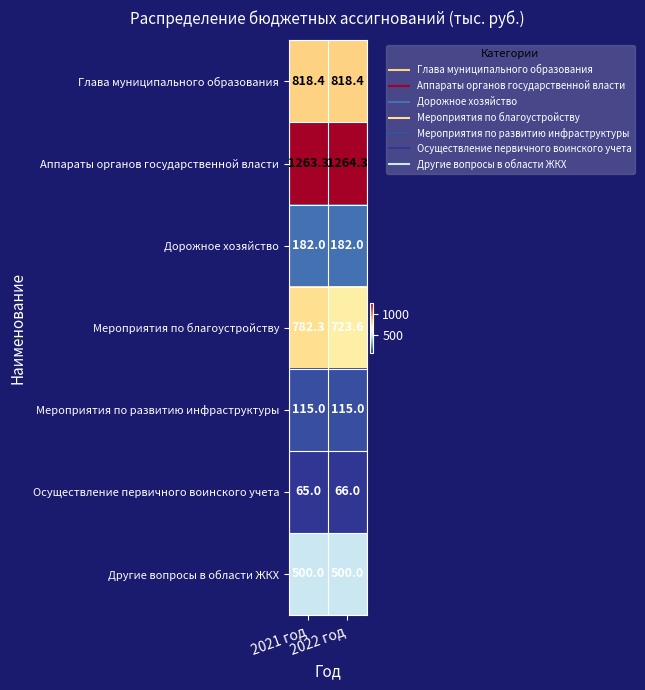

Rank the series by their maximum value, from highest to lowest.

Аппараты органов государственной власти, Глава муниципального образования, Мероприятия по благоустройству, Другие вопросы в области ЖКХ, Дорожное хозяйство, Мероприятия по развитию инфраструктуры, Осуществление первичного воинского учета